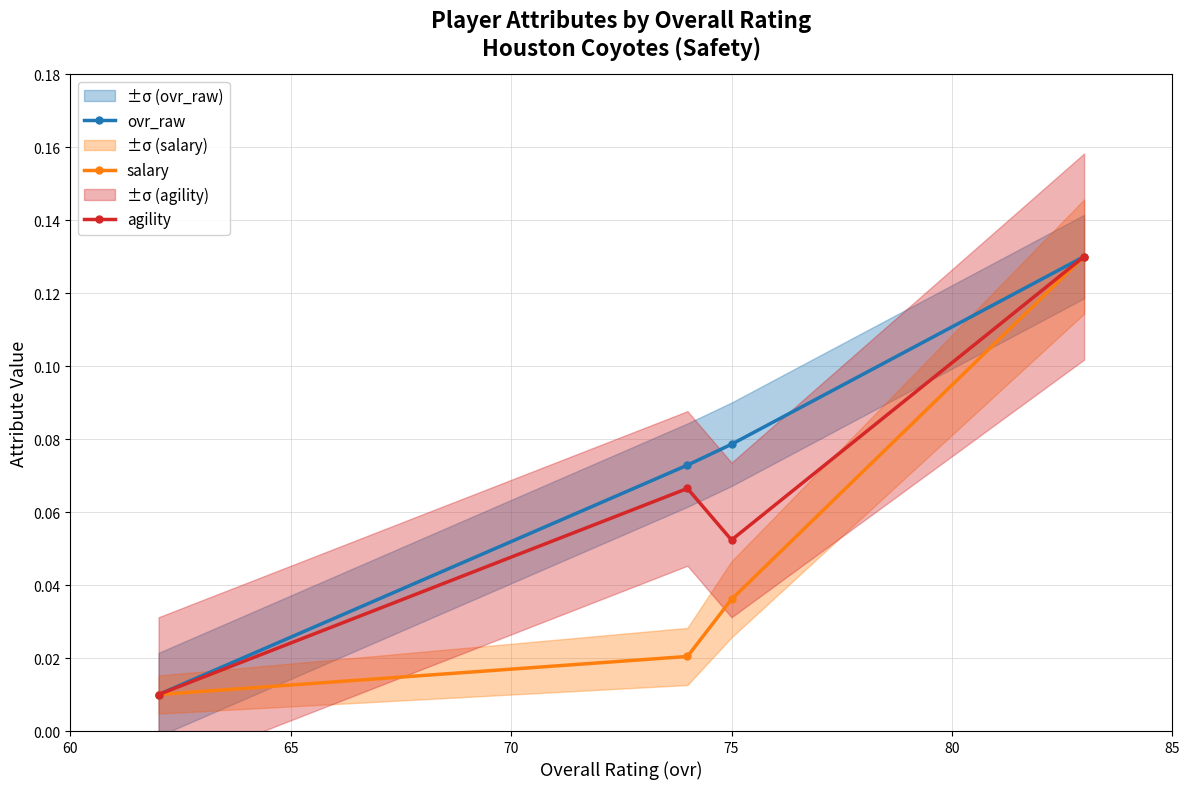

True or false: ovr_raw and salary cross at least once.

False